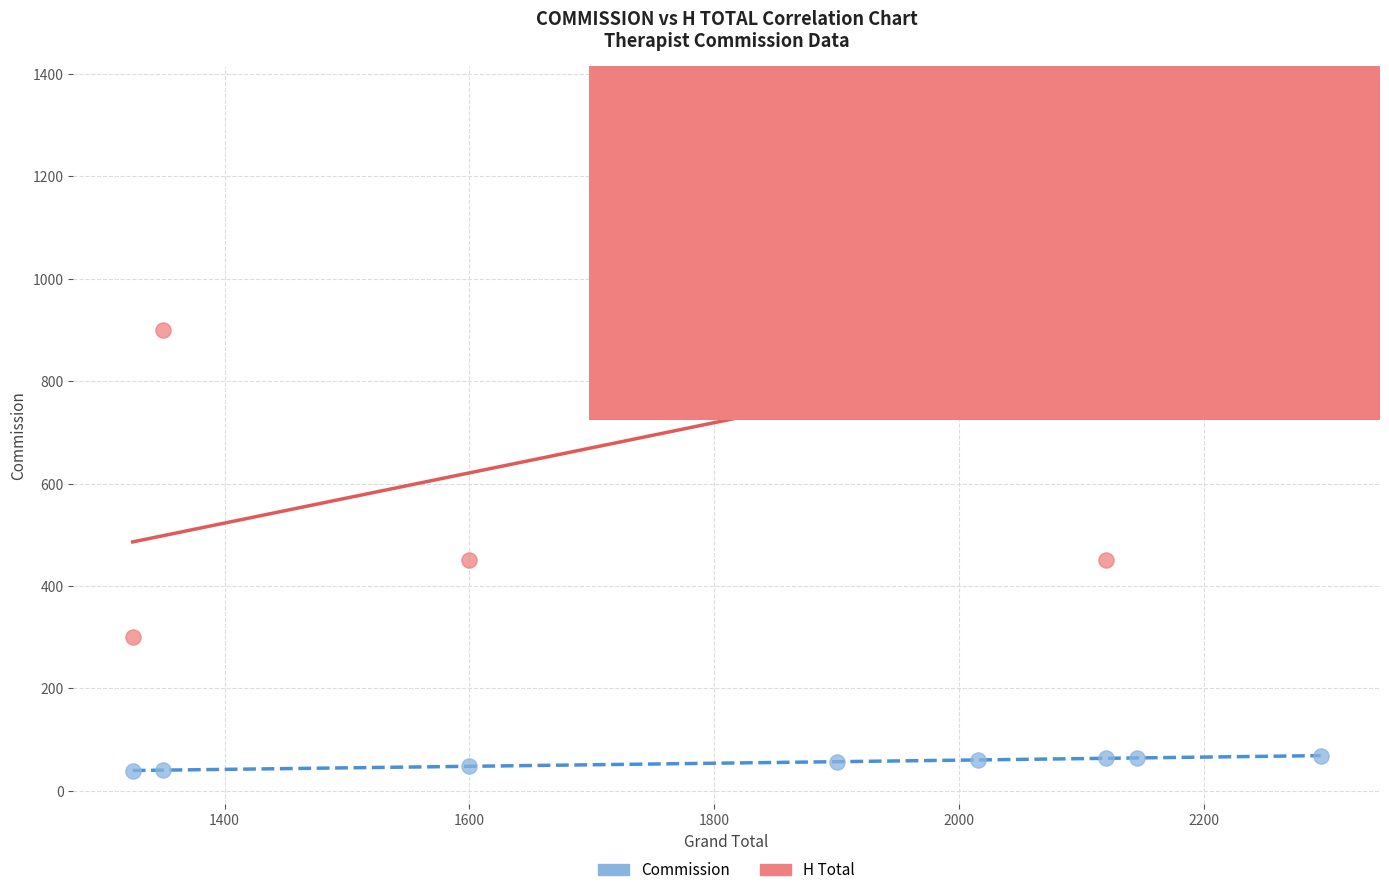

Which series has the widest spread of Y values?

H Total